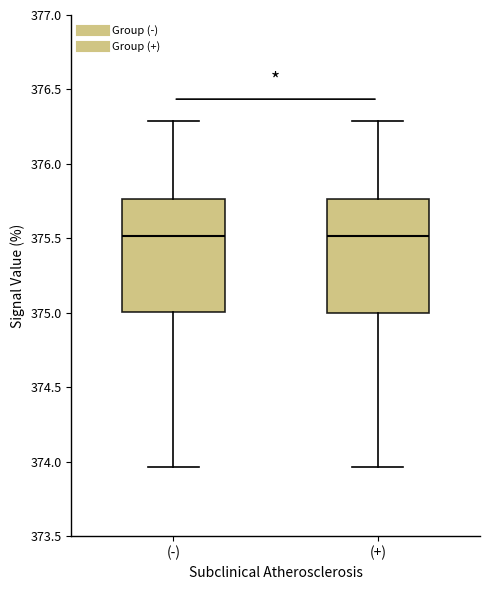

Where does the lower whisker of the box for (-) end on the y-axis? The values are not printed on the chart, so give them approximately, as read against the axis.

373.95